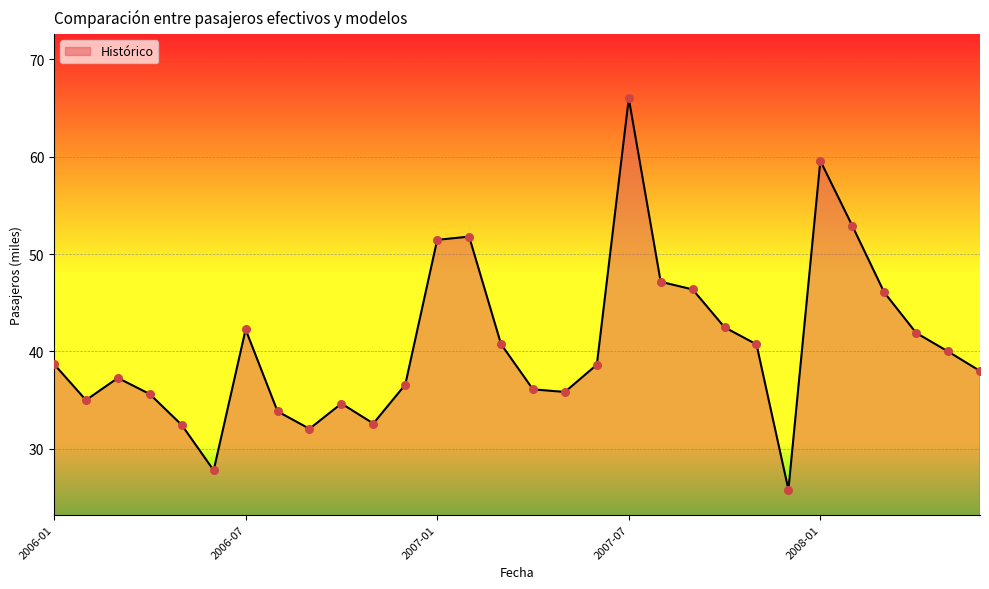

What is the difference between the maximum and minimum values?

40.2